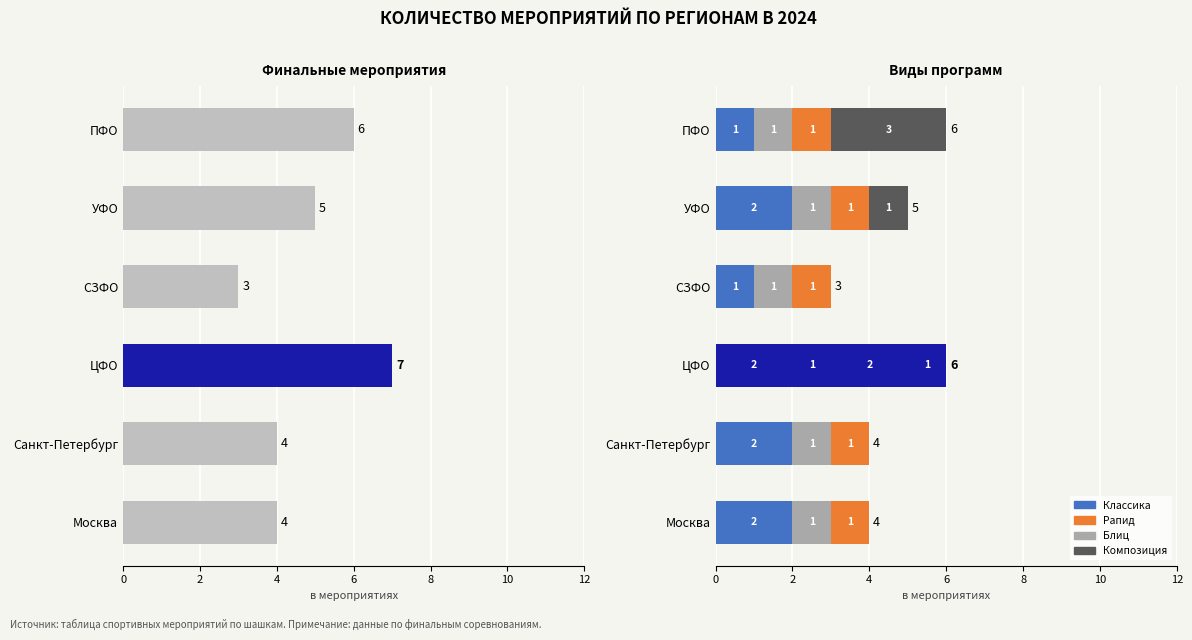

What is the maximum value shown in the chart?

7.0